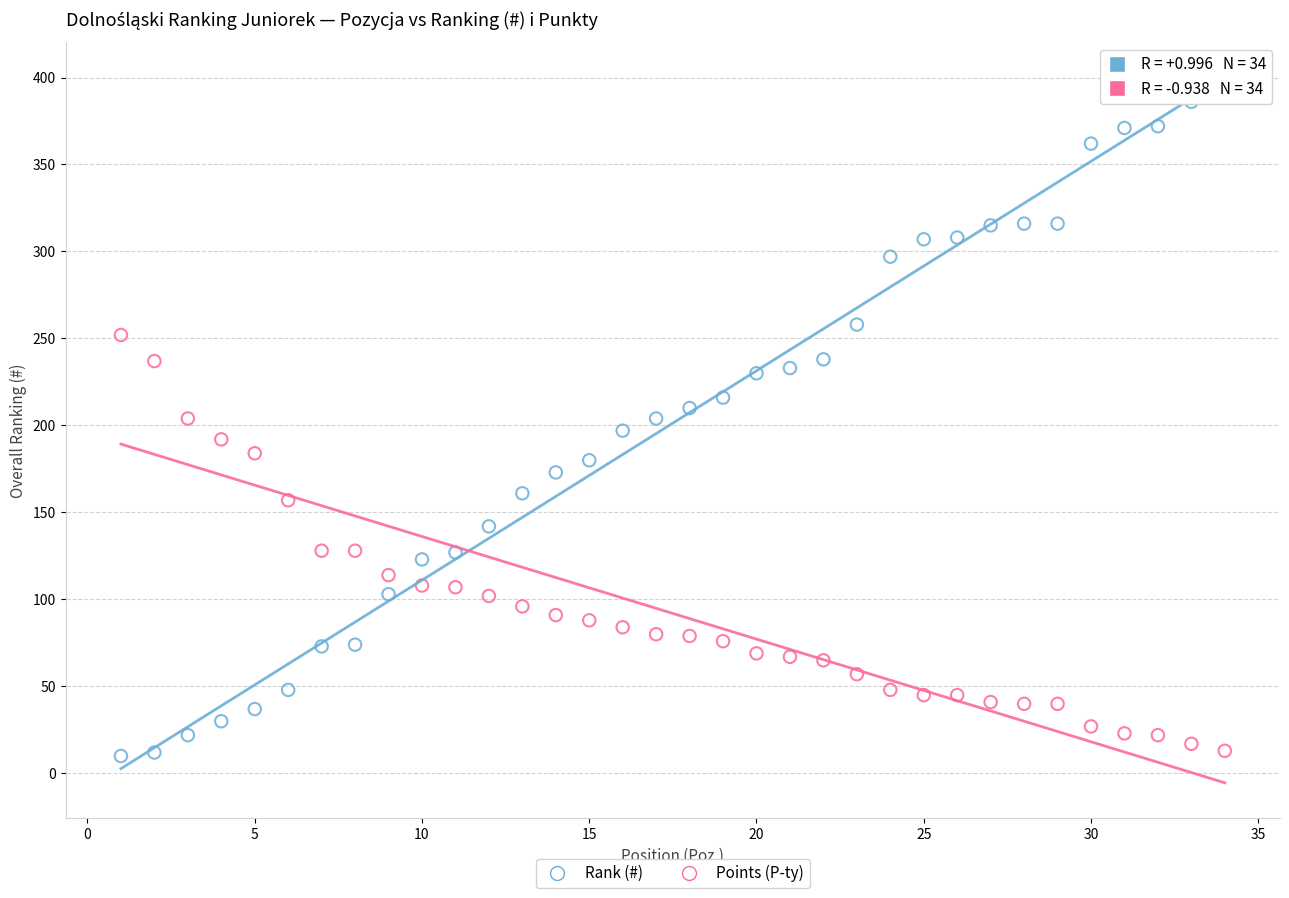

Which series has the widest spread of Y values?

Rank (#)